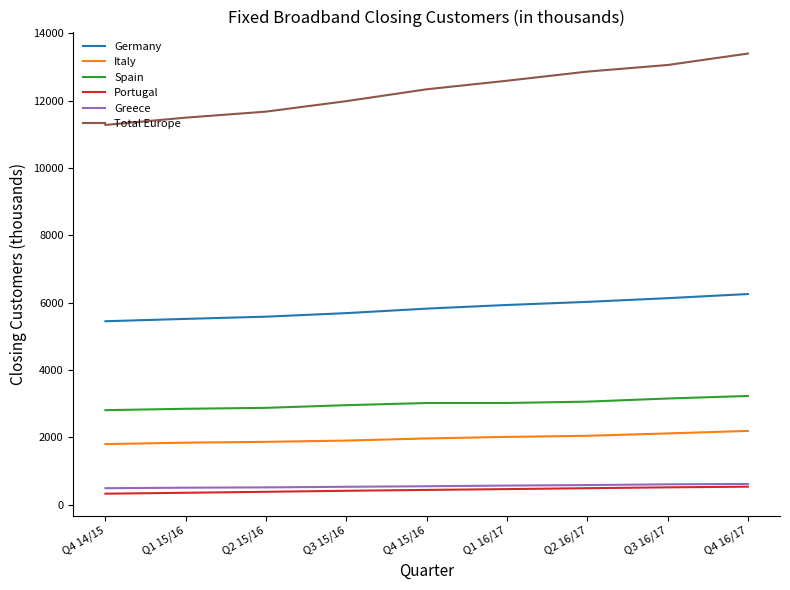

At which category does the chart reach its peak across all series?

Q4 16/17